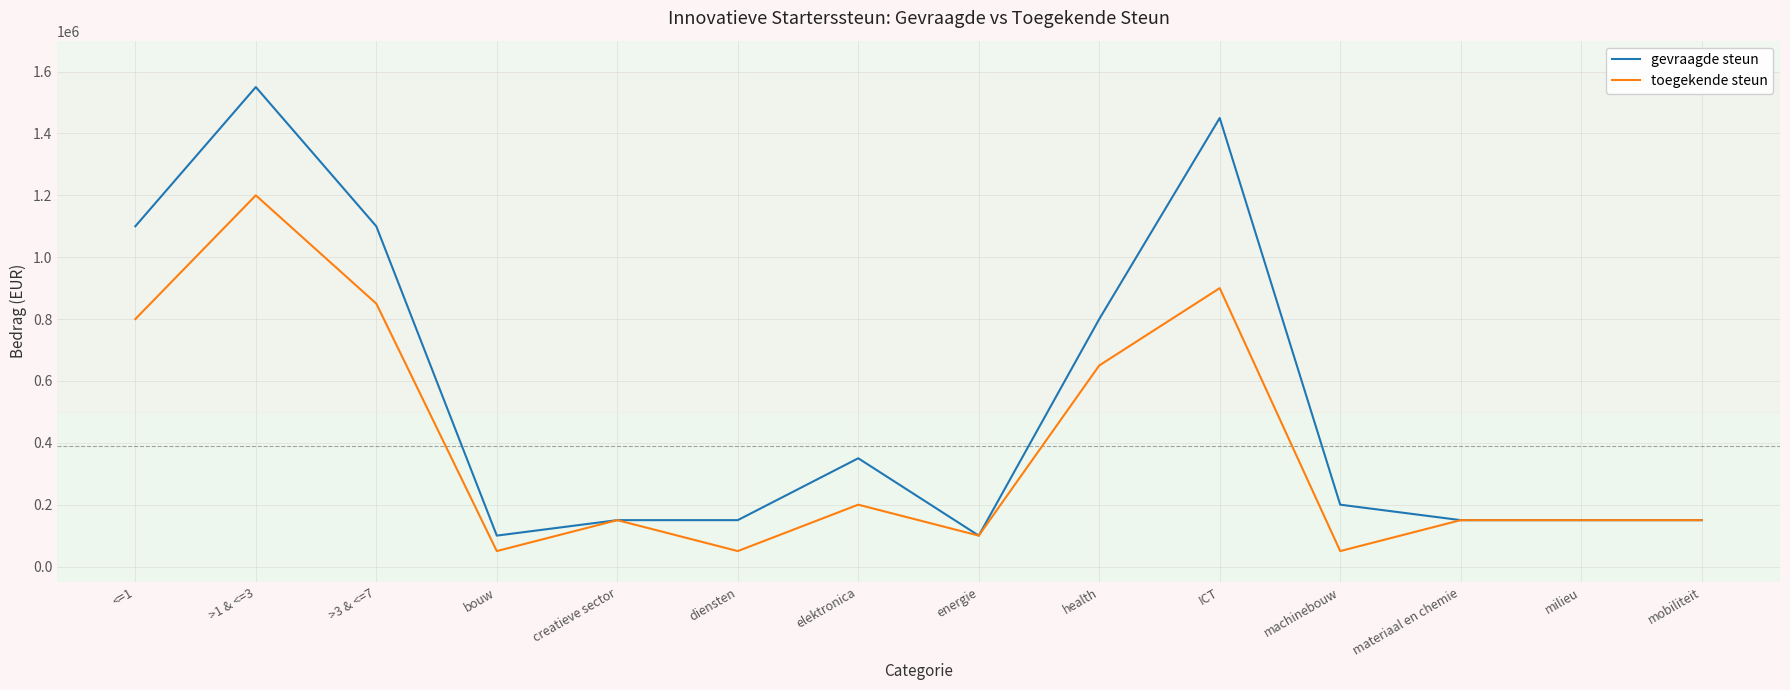

At which category is the sum across all series the highest?

>1 & <=3